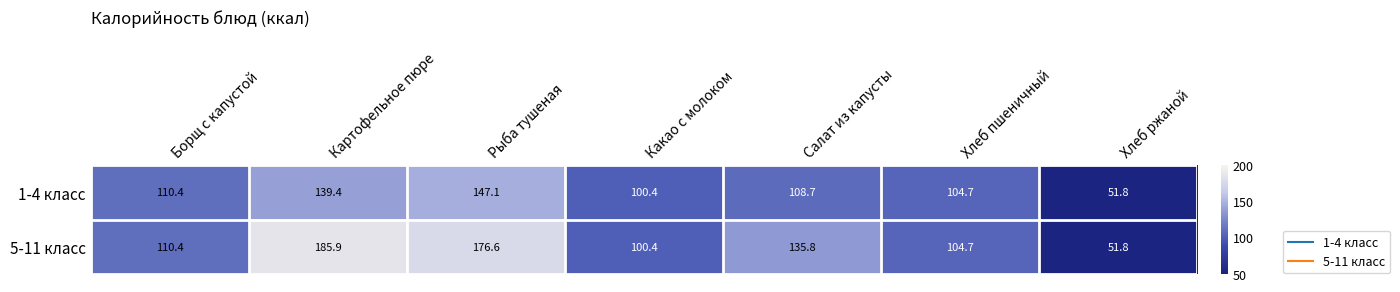

What is the sum of the 5-11 класс values at Какао с молоком and Хлеб пшеничный?

205.1